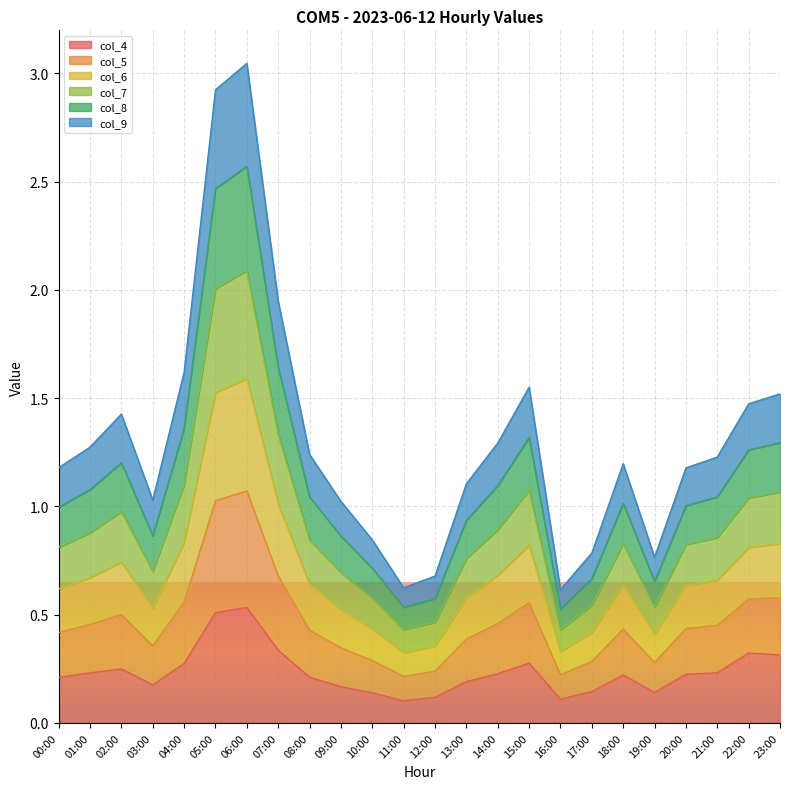

The col_7 series shows 0.5 at 08:00. True or false?

False